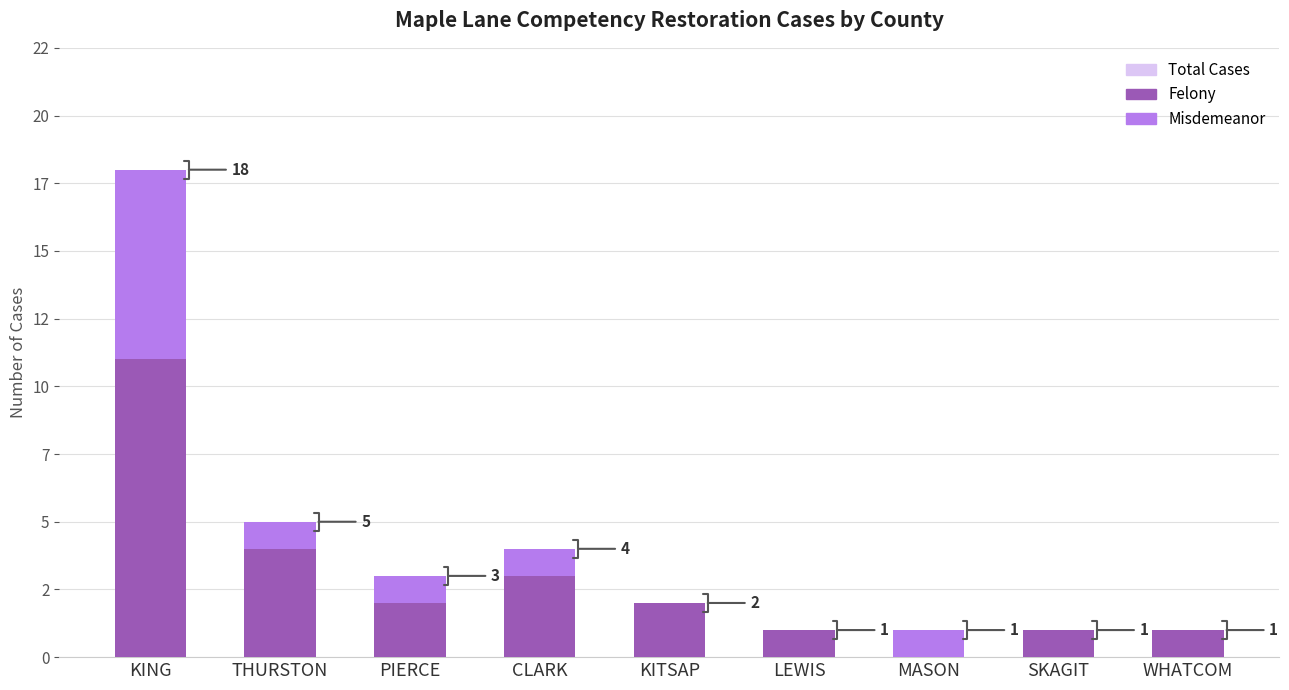

How many data points in Misdemeanor are less than 1?

4